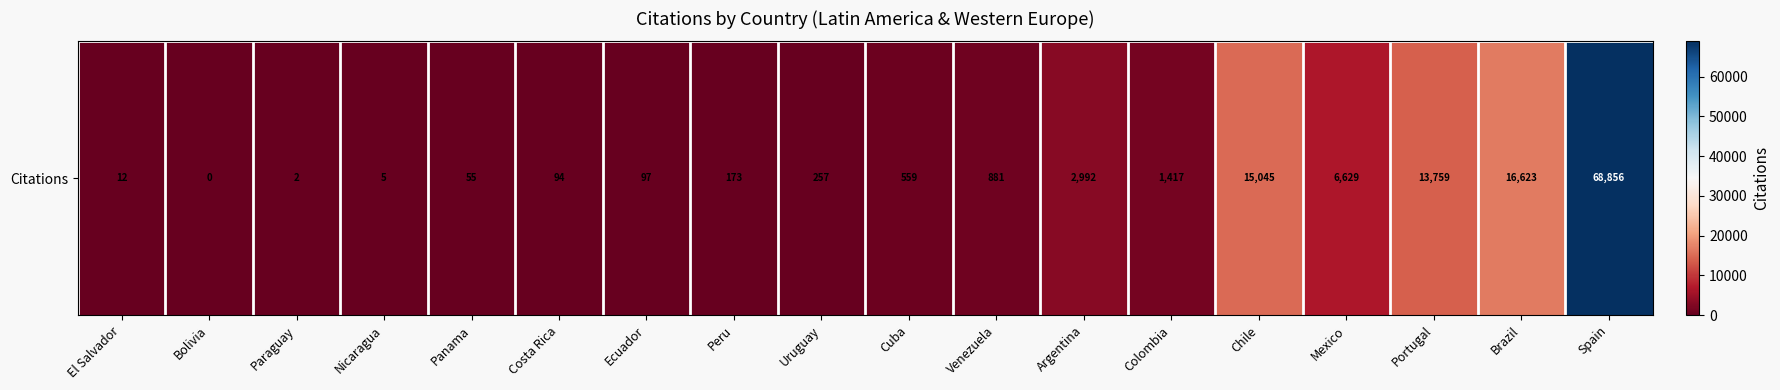

Reading left to right, what are all the values shown in this chart?

El Salvador=12	Bolivia=0	Paraguay=2	Nicaragua=5	Panama=55	Costa Rica=94	Ecuador=97	Peru=173	Uruguay=257	Cuba=559	Venezuela=881	Argentina=2992	Colombia=1417	Chile=15045	Mexico=6629	Portugal=13759	Brazil=16623	Spain=68856